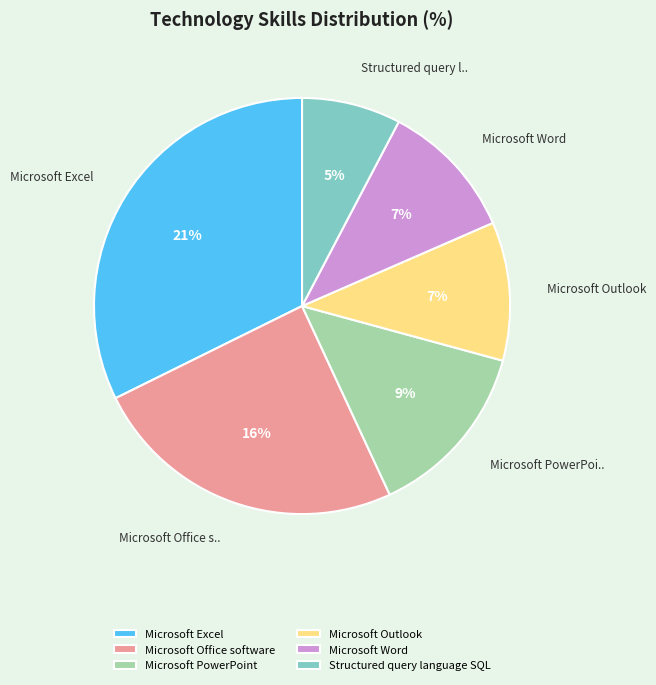

What is the change in value from Microsoft Office software to Microsoft Outlook?

-9